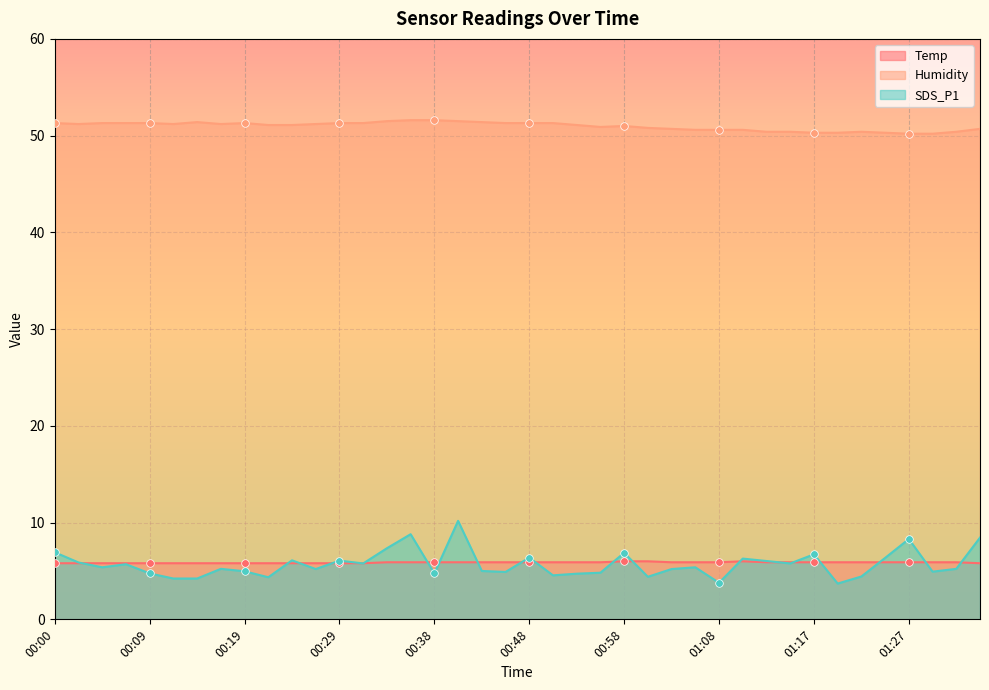

Is the value of Temp at 00:58 greater than the value of SDS_P1 at 00:04?

Yes